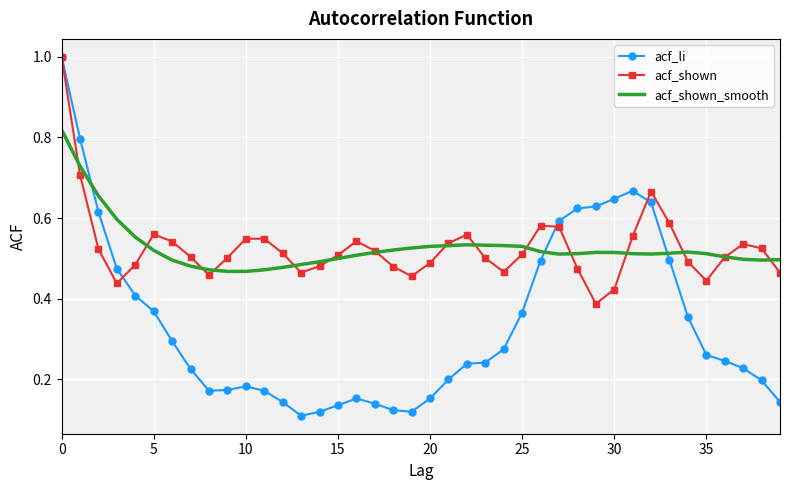

Which series has the largest range (max minus min)?

acf_li